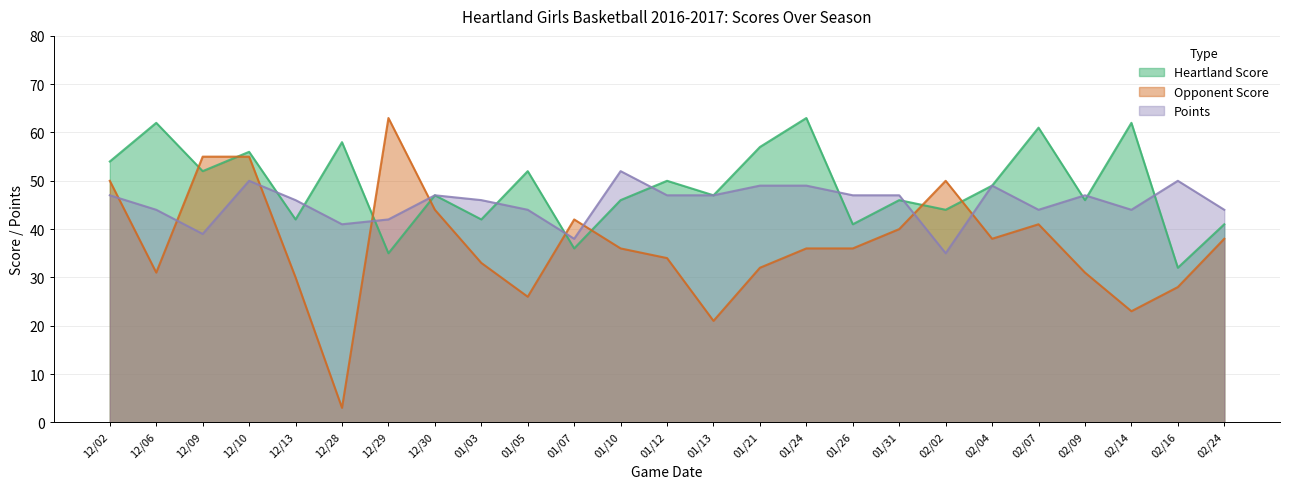

Which series has the widest spread of values?

Opponent Score